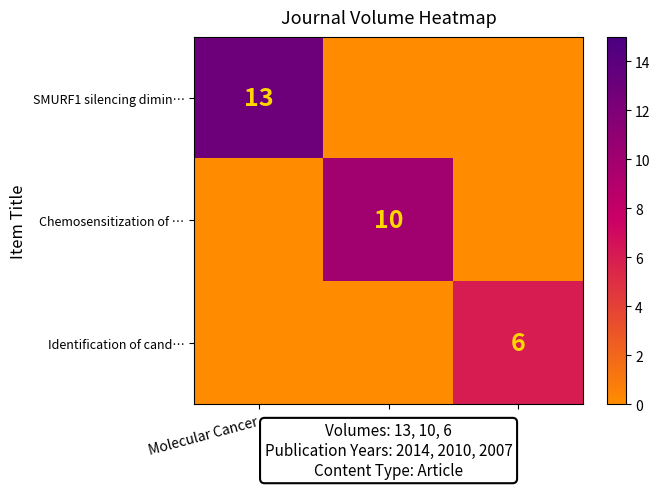

List the series in order of their peak value, highest first.

SMURF1 silencing dimin…, Chemosensitization of …, Identification of cand…